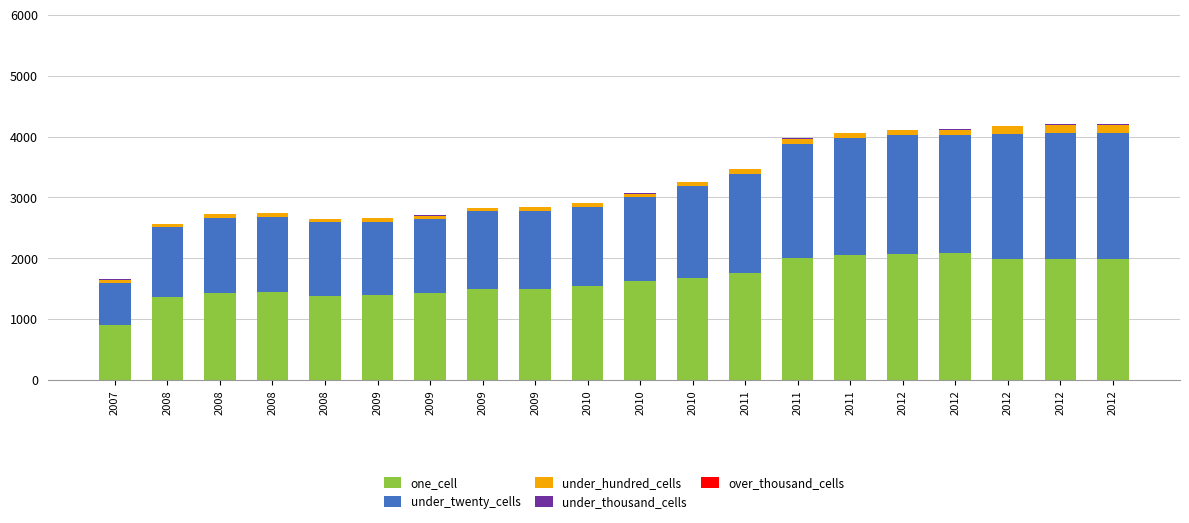

How many data points does each series have?

20